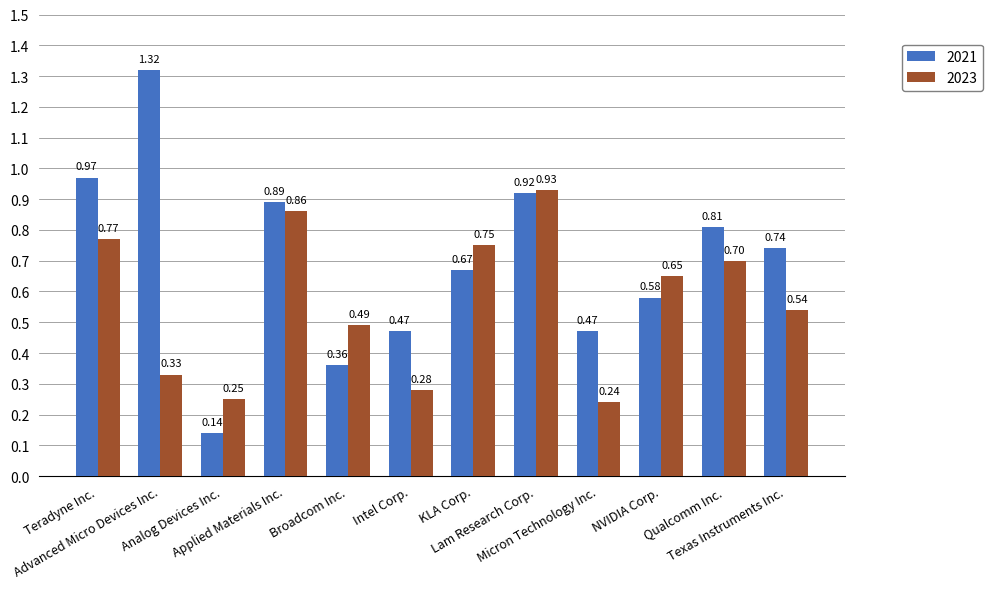

What is the sum of the 2023 values at Qualcomm Inc. and Applied Materials Inc.?

1.6